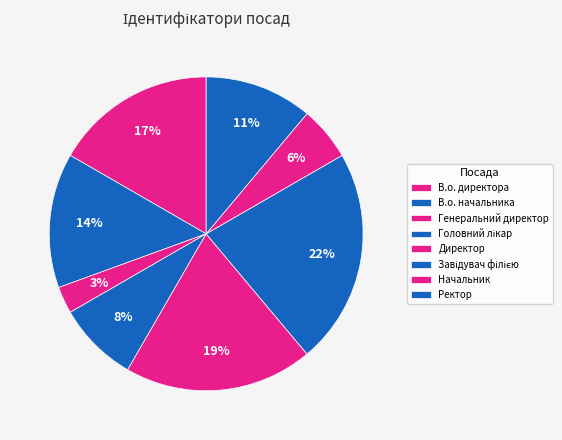

How many slices are in this pie chart?

8